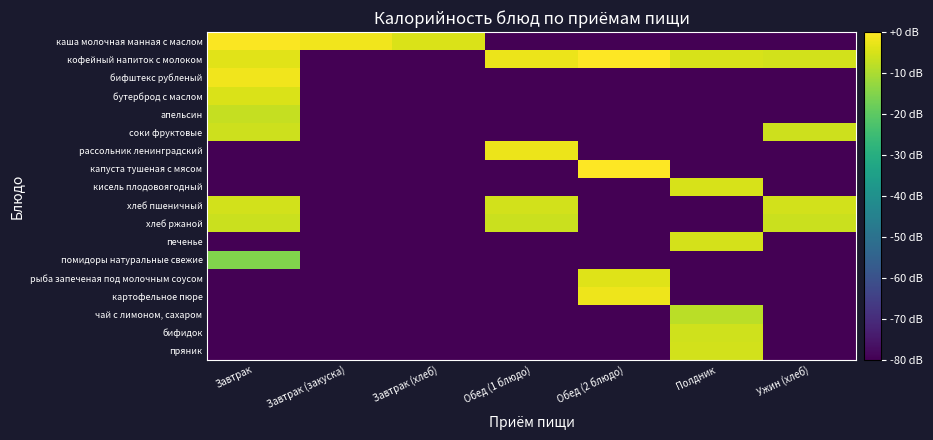

Reading right to left, what are all the values shown in this chart?

каша молочная манная с маслом: Ужин (хлеб)=-80.0	Полдник=-80.0	Обед (2 блюдо)=-80.0	Обед (1 блюдо)=-80.0	Завтрак (хлеб)=-4.5	Завтрак (закуска)=-1.8	Завтрак=-0.3
кофейный напиток с молоком: Ужин (хлеб)=-5.6	Полдник=-4.8	Обед (2 блюдо)=0.0	Обед (1 блюдо)=-2.4	Завтрак (хлеб)=-80.0	Завтрак (закуска)=-80.0	Завтрак=-3.7
бифштекс рубленый: Ужин (хлеб)=-80.0	Полдник=-80.0	Обед (2 блюдо)=-80.0	Обед (1 блюдо)=-80.0	Завтрак (хлеб)=-80.0	Завтрак (закуска)=-80.0	Завтрак=-1.8
бутерброд с маслом: Ужин (хлеб)=-80.0	Полдник=-80.0	Обед (2 блюдо)=-80.0	Обед (1 блюдо)=-80.0	Завтрак (хлеб)=-80.0	Завтрак (закуска)=-80.0	Завтрак=-4.5
апельсин: Ужин (хлеб)=-80.0	Полдник=-80.0	Обед (2 блюдо)=-80.0	Обед (1 блюдо)=-80.0	Завтрак (хлеб)=-80.0	Завтрак (закуска)=-80.0	Завтрак=-7.1
соки фруктовые: Ужин (хлеб)=-6.2	Полдник=-80.0	Обед (2 блюдо)=-80.0	Обед (1 блюдо)=-80.0	Завтрак (хлеб)=-80.0	Завтрак (закуска)=-80.0	Завтрак=-6.2
рассольник ленинградский: Ужин (хлеб)=-80.0	Полдник=-80.0	Обед (2 блюдо)=-80.0	Обед (1 блюдо)=-2.4	Завтрак (хлеб)=-80.0	Завтрак (закуска)=-80.0	Завтрак=-80.0
капуста тушеная с мясом: Ужин (хлеб)=-80.0	Полдник=-80.0	Обед (2 блюдо)=0.0	Обед (1 блюдо)=-80.0	Завтрак (хлеб)=-80.0	Завтрак (закуска)=-80.0	Завтрак=-80.0
кисель плодовоягодный: Ужин (хлеб)=-80.0	Полдник=-4.8	Обед (2 блюдо)=-80.0	Обед (1 блюдо)=-80.0	Завтрак (хлеб)=-80.0	Завтрак (закуска)=-80.0	Завтрак=-80.0
хлеб пшеничный: Ужин (хлеб)=-5.6	Полдник=-80.0	Обед (2 блюдо)=-80.0	Обед (1 блюдо)=-5.6	Завтрак (хлеб)=-80.0	Завтрак (закуска)=-80.0	Завтрак=-5.6
хлеб ржаной: Ужин (хлеб)=-6.4	Полдник=-80.0	Обед (2 блюдо)=-80.0	Обед (1 блюдо)=-6.4	Завтрак (хлеб)=-80.0	Завтрак (закуска)=-80.0	Завтрак=-6.4
печенье: Ужин (хлеб)=-80.0	Полдник=-5.2	Обед (2 блюдо)=-80.0	Обед (1 блюдо)=-80.0	Завтрак (хлеб)=-80.0	Завтрак (закуска)=-80.0	Завтрак=-80.0
помидоры натуральные свежие: Ужин (хлеб)=-80.0	Полдник=-80.0	Обед (2 блюдо)=-80.0	Обед (1 блюдо)=-80.0	Завтрак (хлеб)=-80.0	Завтрак (закуска)=-80.0	Завтрак=-15.2
рыба запеченая под молочным соусом: Ужин (хлеб)=-80.0	Полдник=-80.0	Обед (2 блюдо)=-3.9	Обед (1 блюдо)=-80.0	Завтрак (хлеб)=-80.0	Завтрак (закуска)=-80.0	Завтрак=-80.0
картофельное пюре: Ужин (хлеб)=-80.0	Полдник=-80.0	Обед (2 блюдо)=-2.1	Обед (1 блюдо)=-80.0	Завтрак (хлеб)=-80.0	Завтрак (закуска)=-80.0	Завтрак=-80.0
чай с лимоном, сахаром: Ужин (хлеб)=-80.0	Полдник=-8.3	Обед (2 блюдо)=-80.0	Обед (1 блюдо)=-80.0	Завтрак (хлеб)=-80.0	Завтрак (закуска)=-80.0	Завтрак=-80.0
бифидок: Ужин (хлеб)=-80.0	Полдник=-5.6	Обед (2 блюдо)=-80.0	Обед (1 блюдо)=-80.0	Завтрак (хлеб)=-80.0	Завтрак (закуска)=-80.0	Завтрак=-80.0
пряник: Ужин (хлеб)=-80.0	Полдник=-5.6	Обед (2 блюдо)=-80.0	Обед (1 блюдо)=-80.0	Завтрак (хлеб)=-80.0	Завтрак (закуска)=-80.0	Завтрак=-80.0